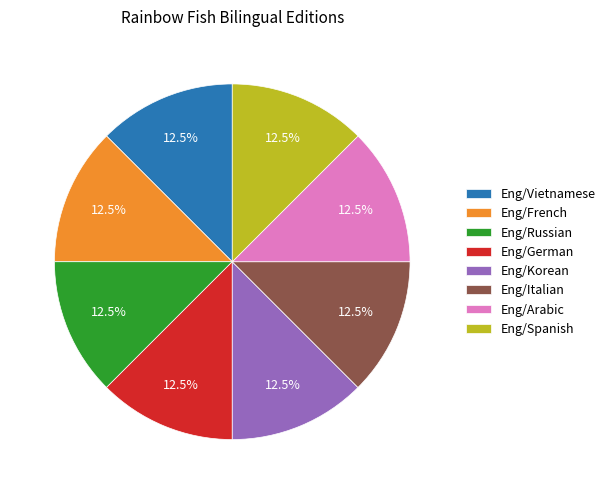

To the nearest percent, what is the combined percentage of Eng/Vietnamese and Eng/Russian?

25%